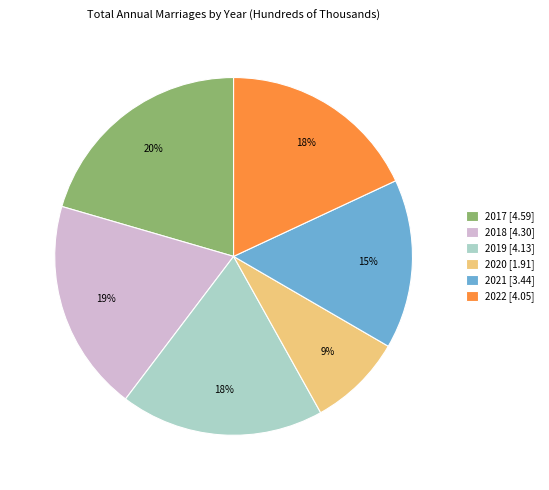

To the nearest percent, what is the average slice percentage?

17%